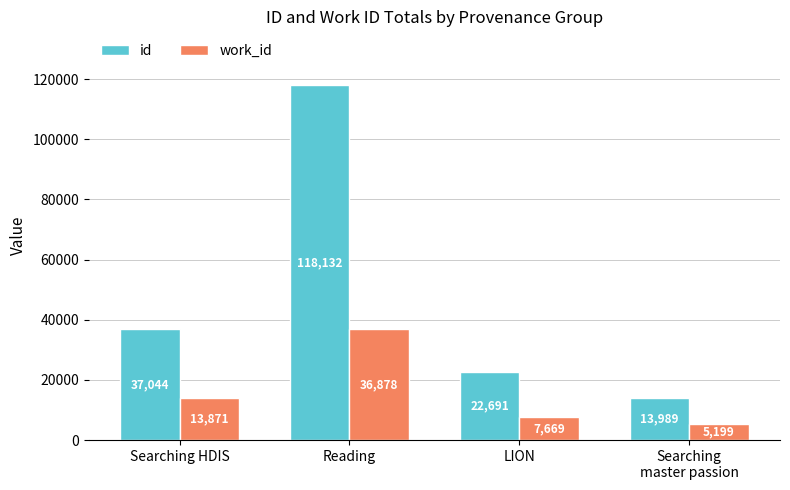

What is the minimum value shown in the chart?

5199